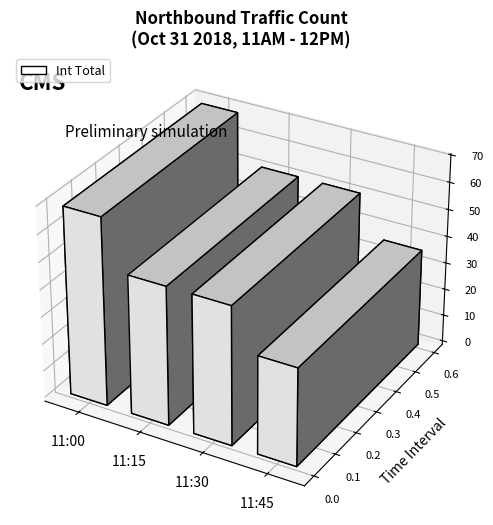

True or false: the data shows 15 at 11:45.

False